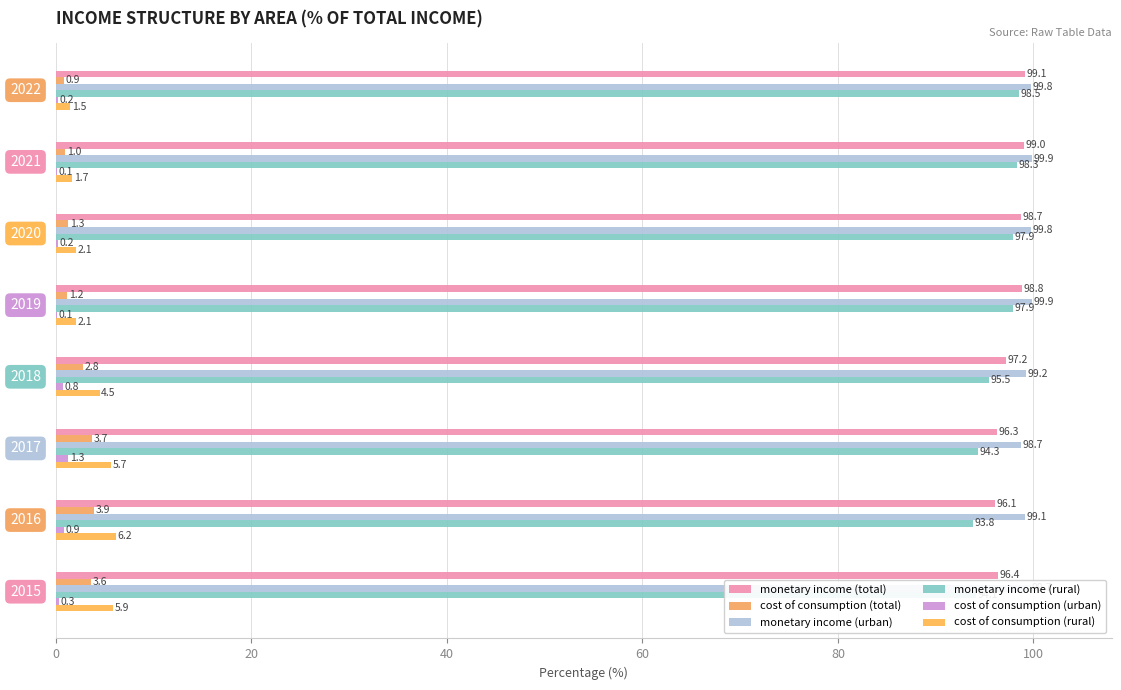

Count the number of categories in the chart.

8